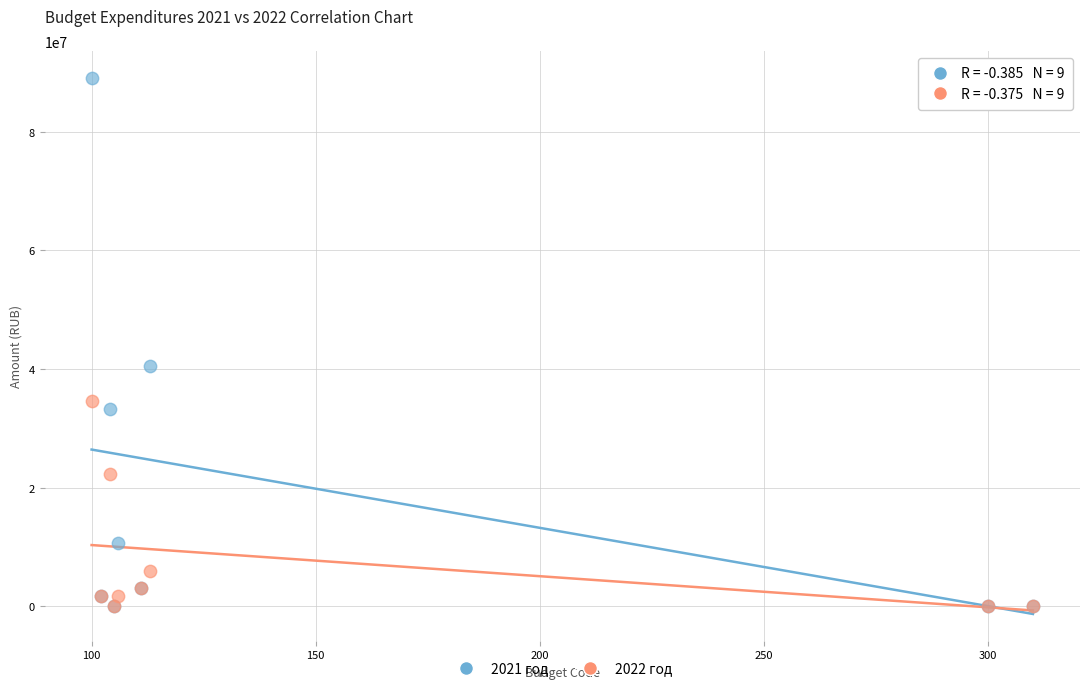

Across all series, what Y value is closest to 44536656?

40473665